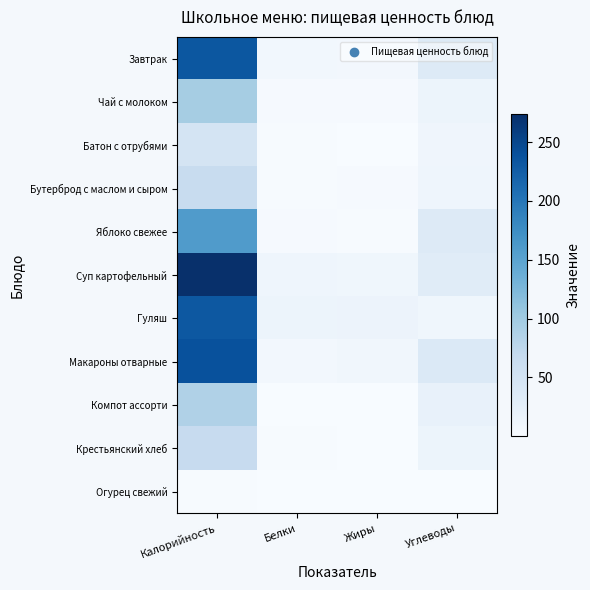

Count the number of data series in this chart.

11